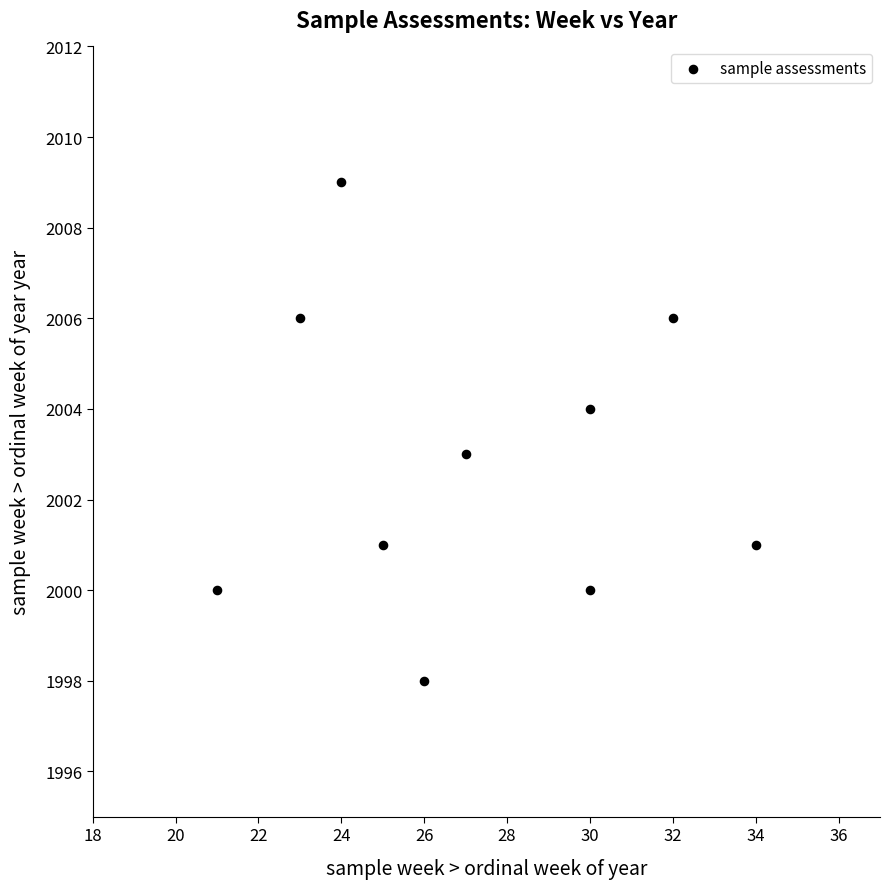

What is the average X value?

27